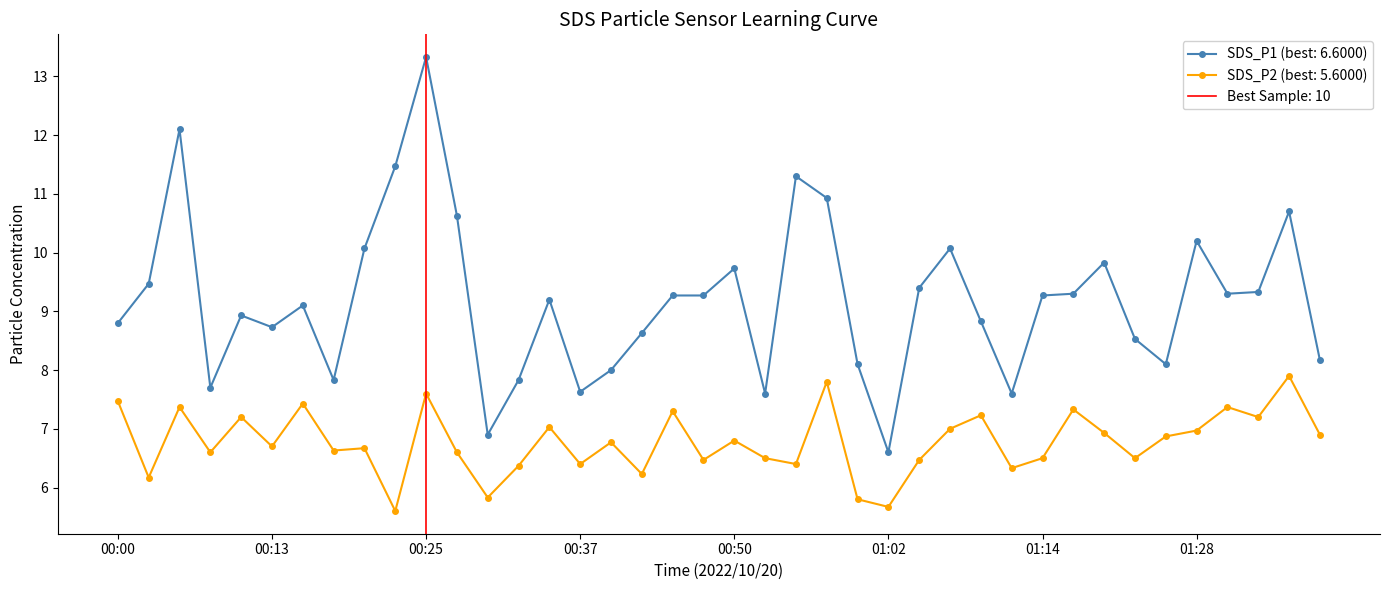

What is the difference between the maximum and second lowest values in the SDS_P2 series?

2.2